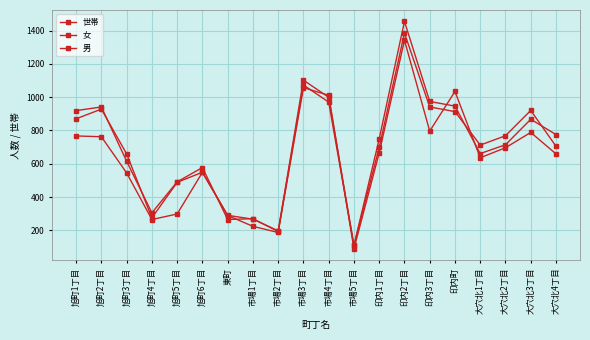

Reading left to right, list all the values displayed in this chart.

世帯: 767	762	545	265	298	548	289	224	187	1057	1011	89	665	1342	796	1034	636	696	788	659
女: 919	941	615	305	491	577	265	270	193	1102	999	109	698	1385	941	913	712	768	920	705
男: 870	928	659	275	488	549	290	267	197	1073	970	109	749	1455	974	946	661	714	867	775